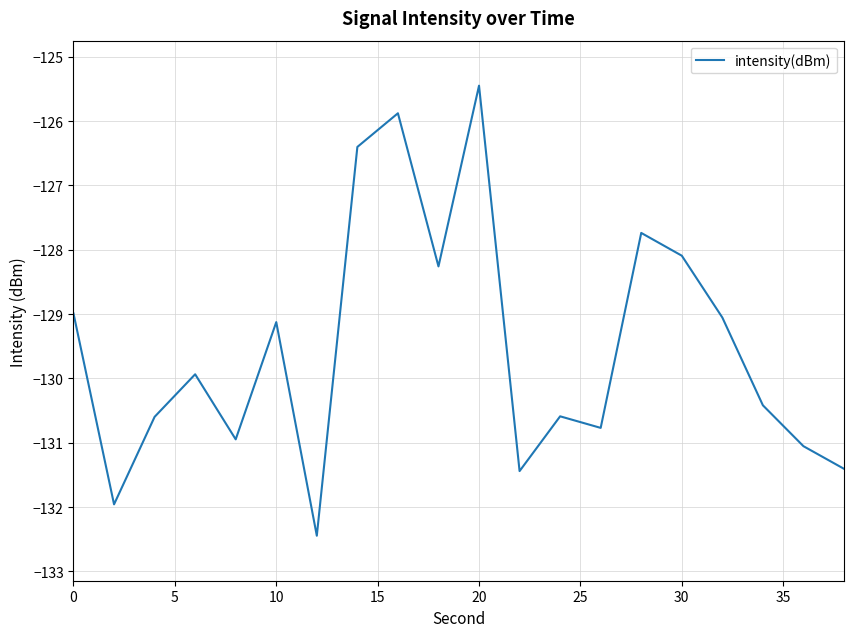

What is the minimum value shown in the chart?

-132.4